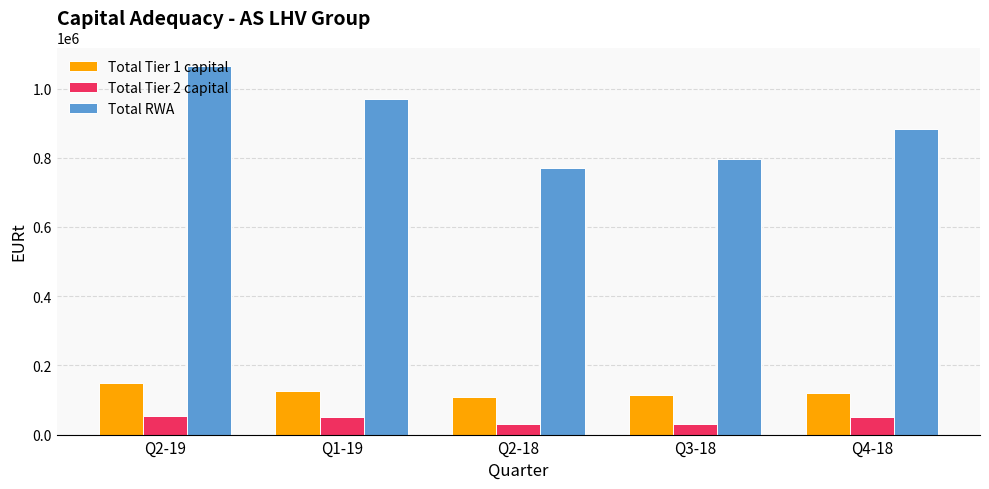

What are all the series names shown in the legend?

Total Tier 1 capital, Total Tier 2 capital, Total RWA